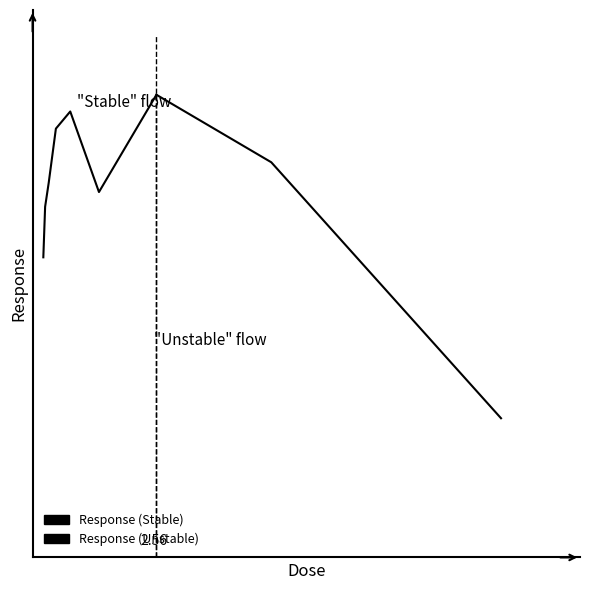

Reading left to right, list all the values displayed in this chart.

69.3	77.7	81.6	90.5	93.3	80.1	96.1	85.0	42.9